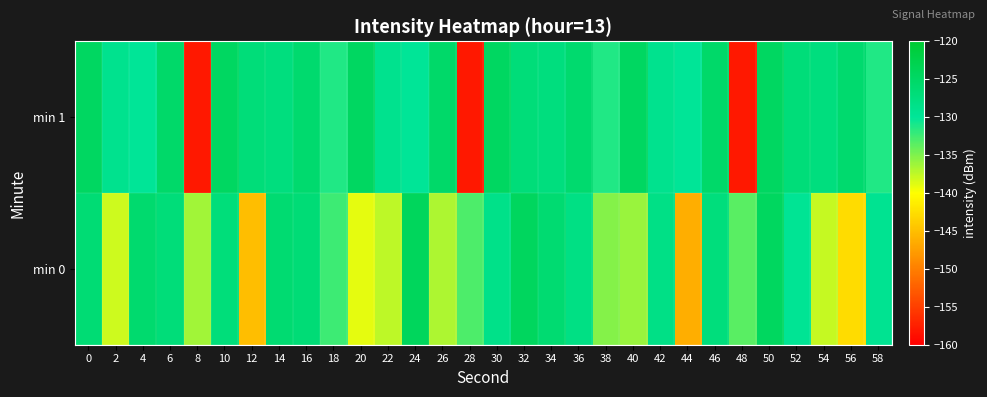

Which series changed the most between 22 and 40?

min 1